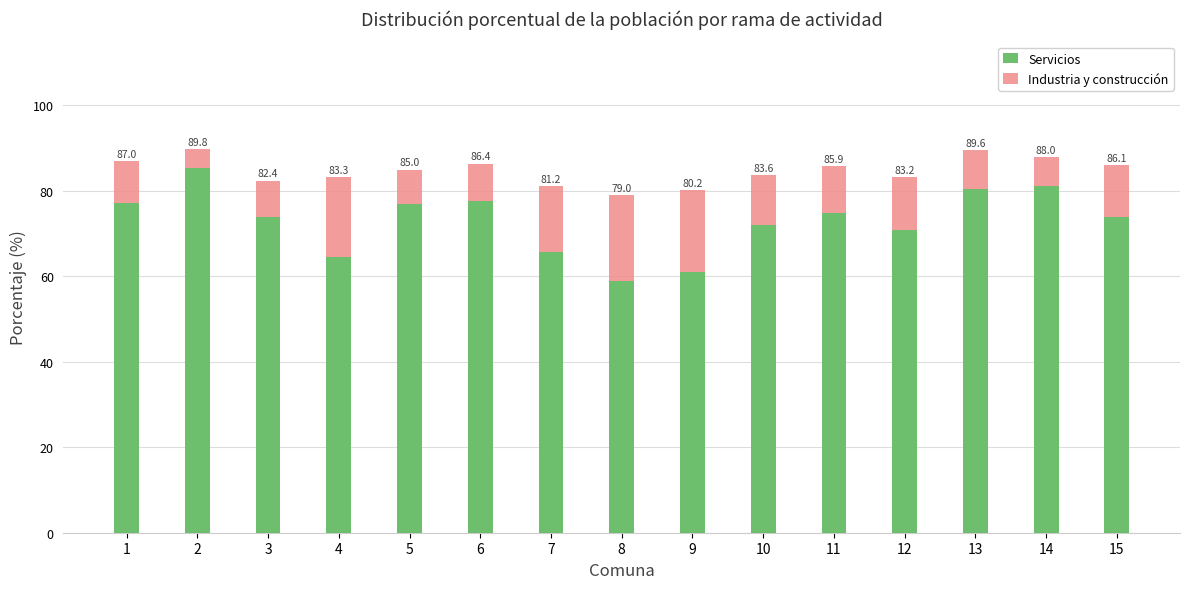

Does the chart contain any negative values?

No